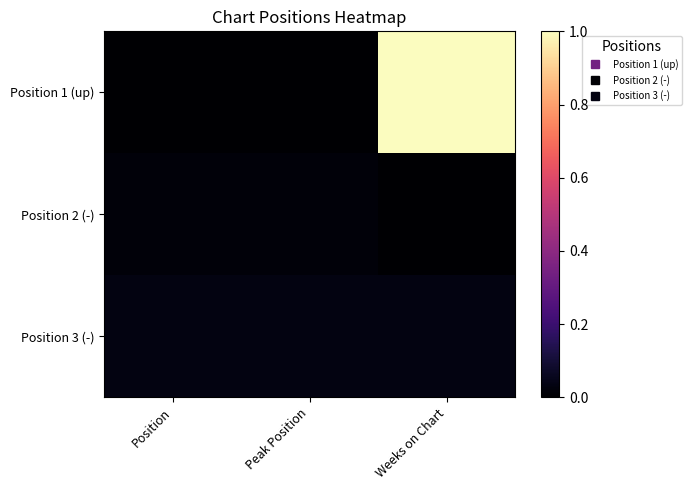

Which has a higher value, Position or Weeks on Chart?

Weeks on Chart